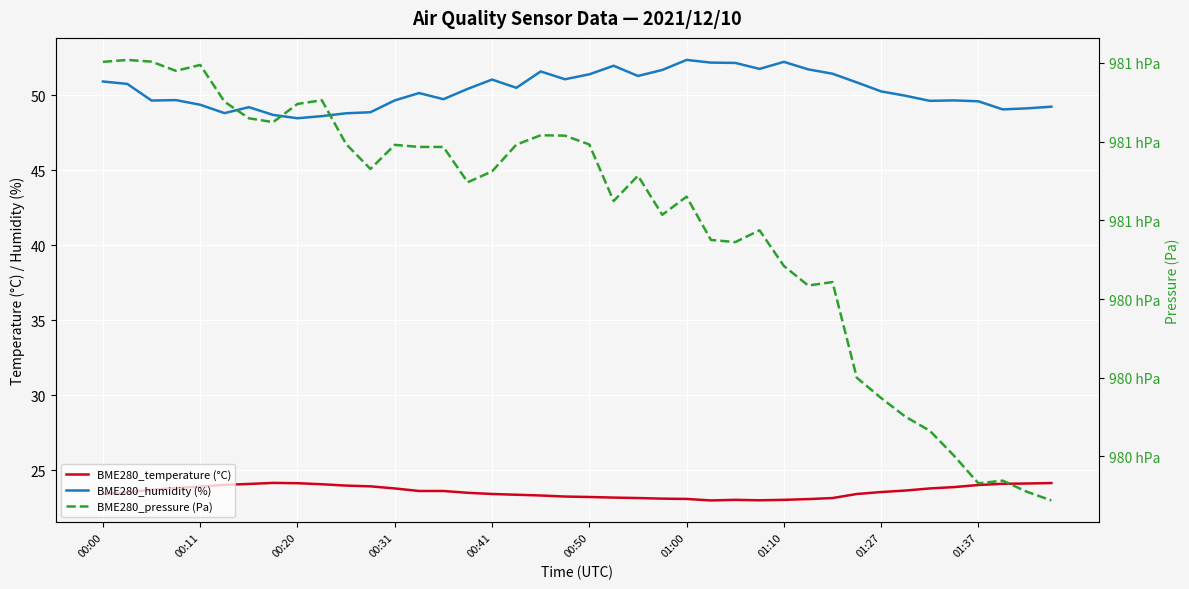

What is the sum of the BME280_pressure (Pa) values at 01:00 and 31?

196105.9